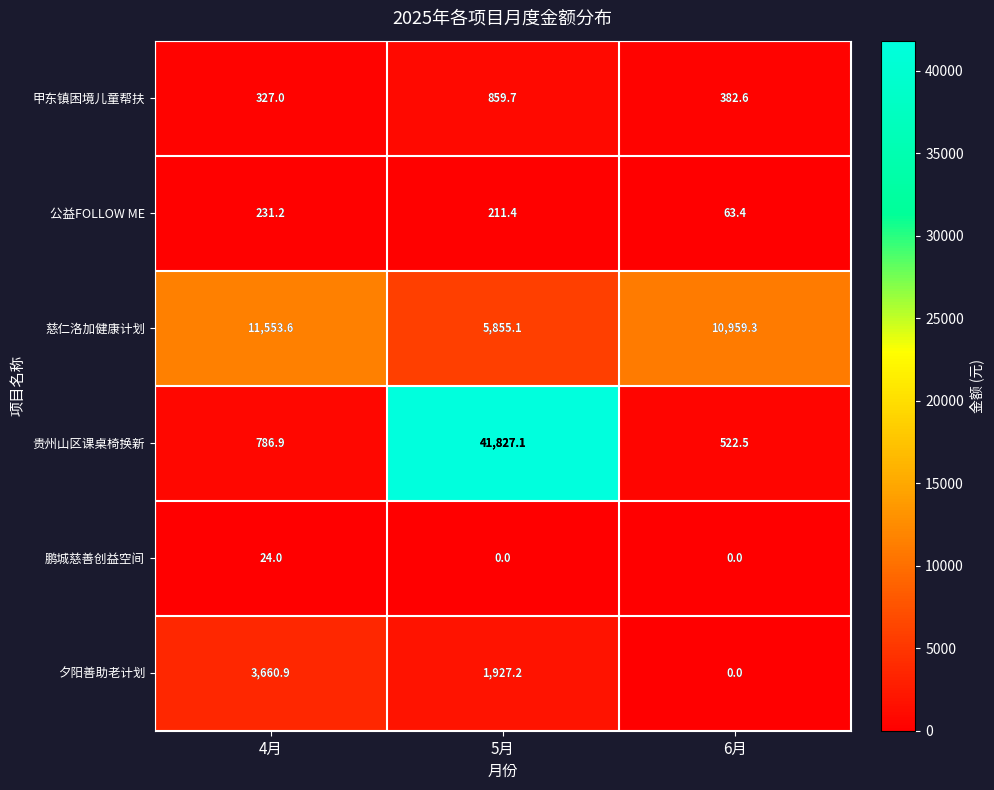

What is the greatest value displayed?

41827.1